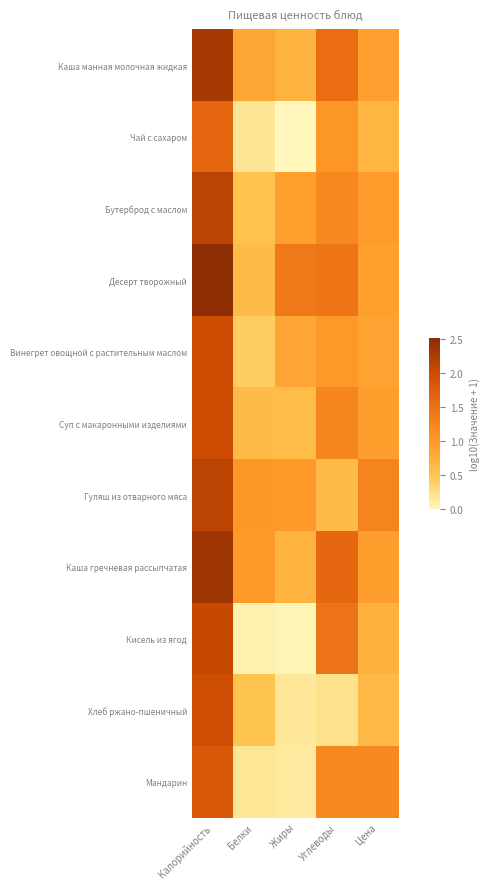

Which series has the widest spread of values?

Кисель из ягод